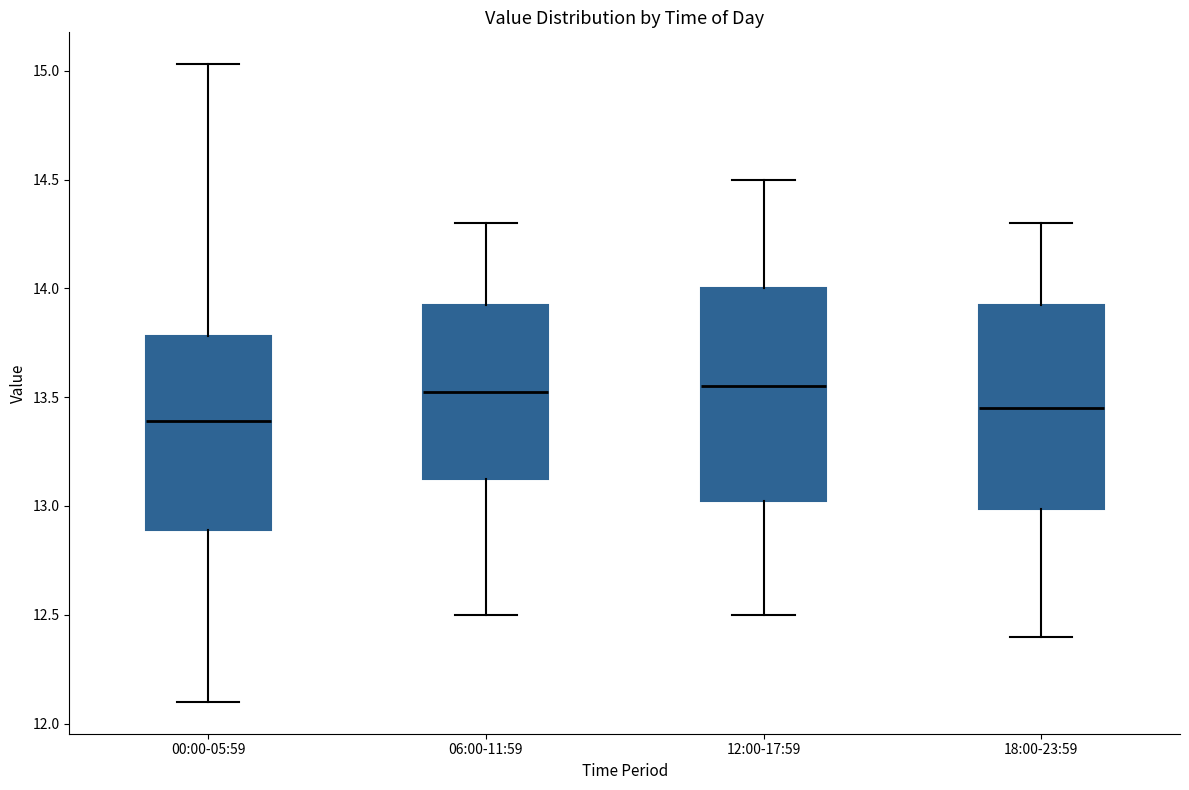

Reading left to right, transcribe this box plot: for each box, give where its median line is, the range the box spans, and where its two whiskers end, as read against the y-axis. The values are not printed on the chart, so give them approximately, as read against the axis.

00:00-05:59: median 13.40, box 12.90 to 13.80, whiskers 12.10 to 15.05
06:00-11:59: median 13.55, box 13.15 to 13.95, whiskers 12.50 to 14.30
12:00-17:59: median 13.55, box 13.05 to 14.00, whiskers 12.50 to 14.50
18:00-23:59: median 13.45, box 13.00 to 13.95, whiskers 12.40 to 14.30